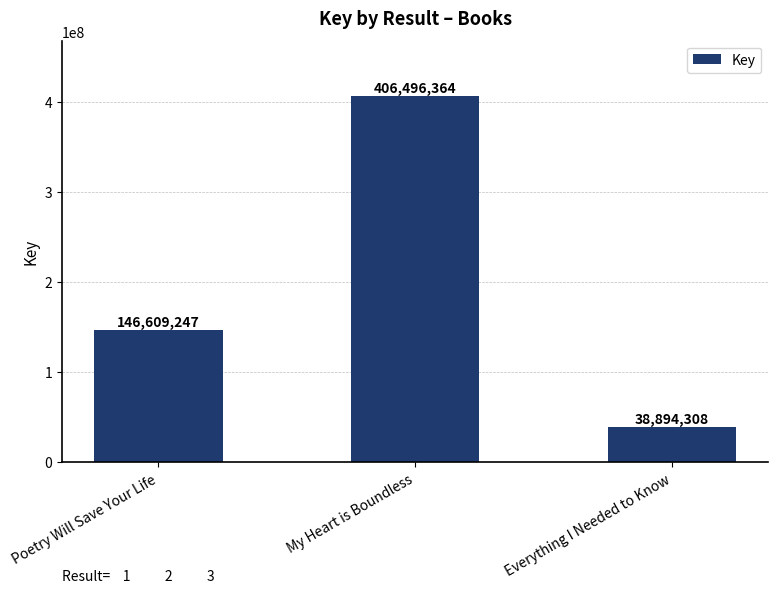

What is the smallest value displayed?

38894308